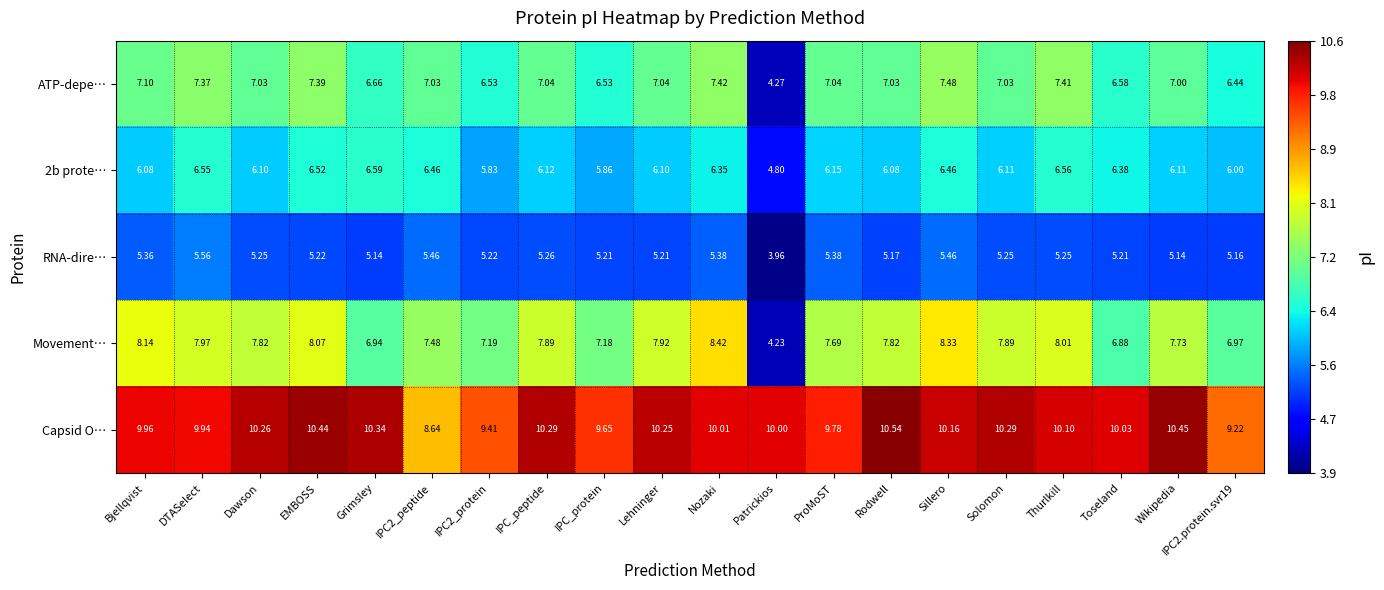

What is the total value across all series at Sillero?

37.9